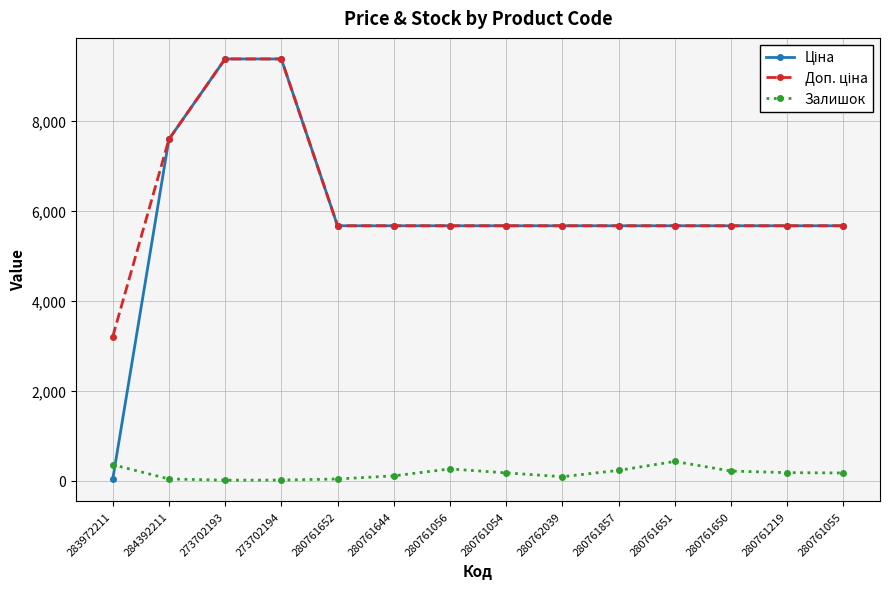

True or false: Залишок has a value of 176.0 at 280761055.

True